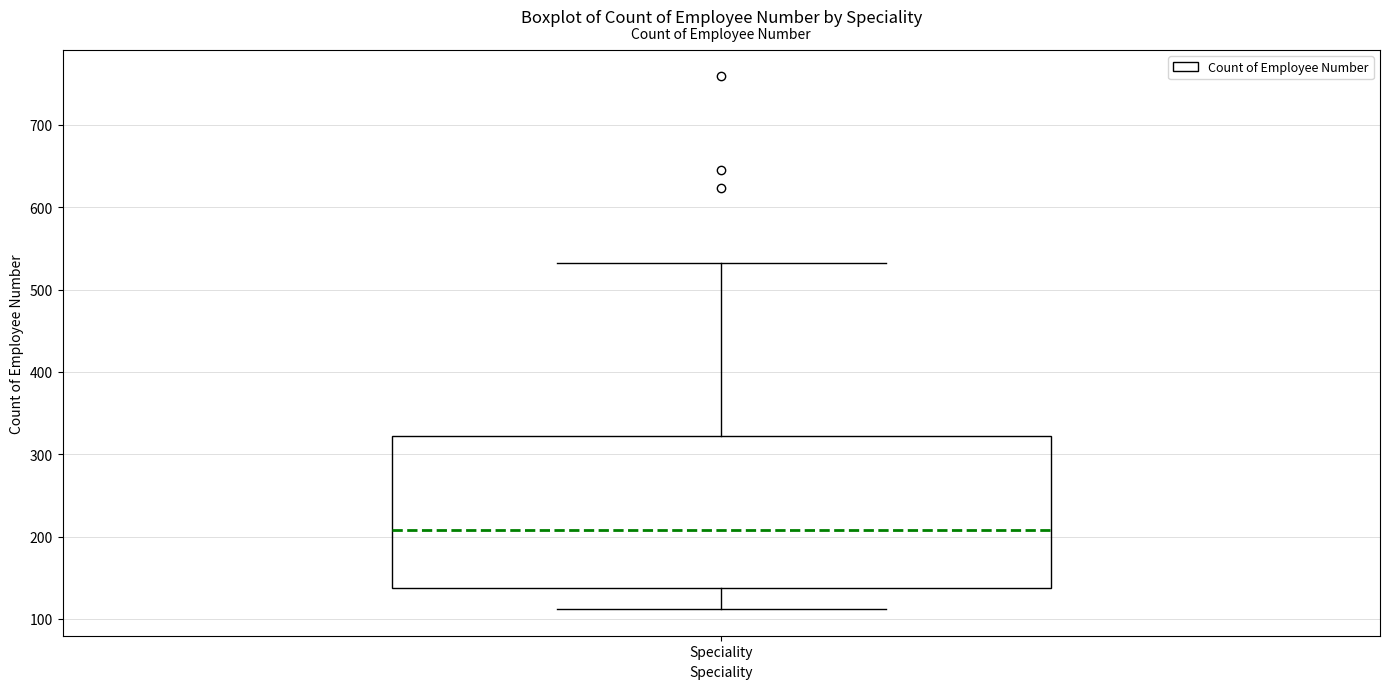

Where is the upper edge of the box for Speciality on the y-axis? The values are not printed on the chart, so give them approximately, as read against the axis.

320